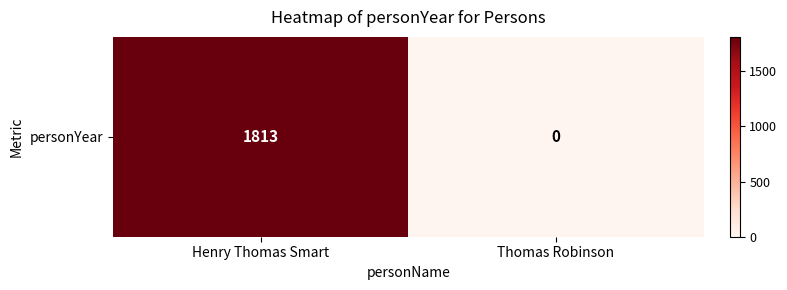

What is the greatest value displayed?

1813